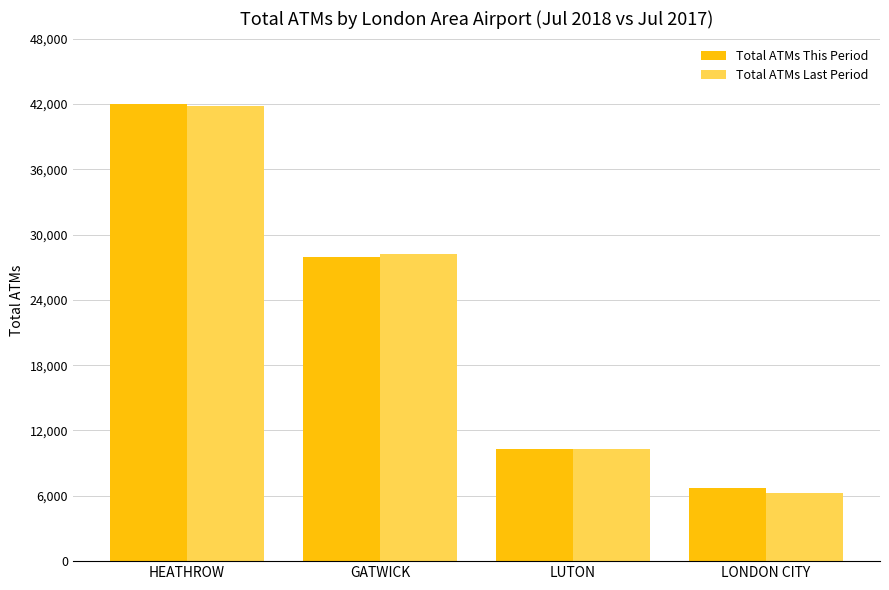

Are the bars grouped side by side (vs. stacked)?

Yes